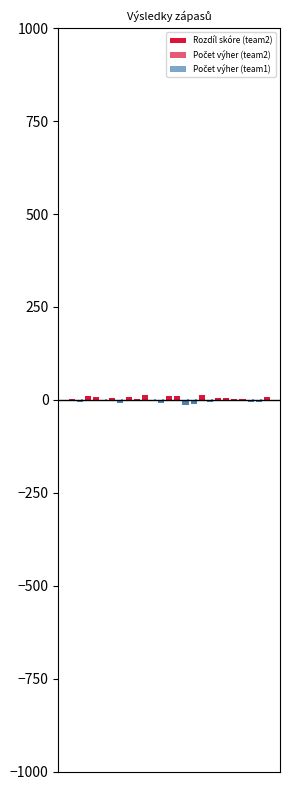

Rank the series by their average value, from lowest to highest.

Počet výher (team1), Počet výher (team2), Rozdíl skóre (team2)